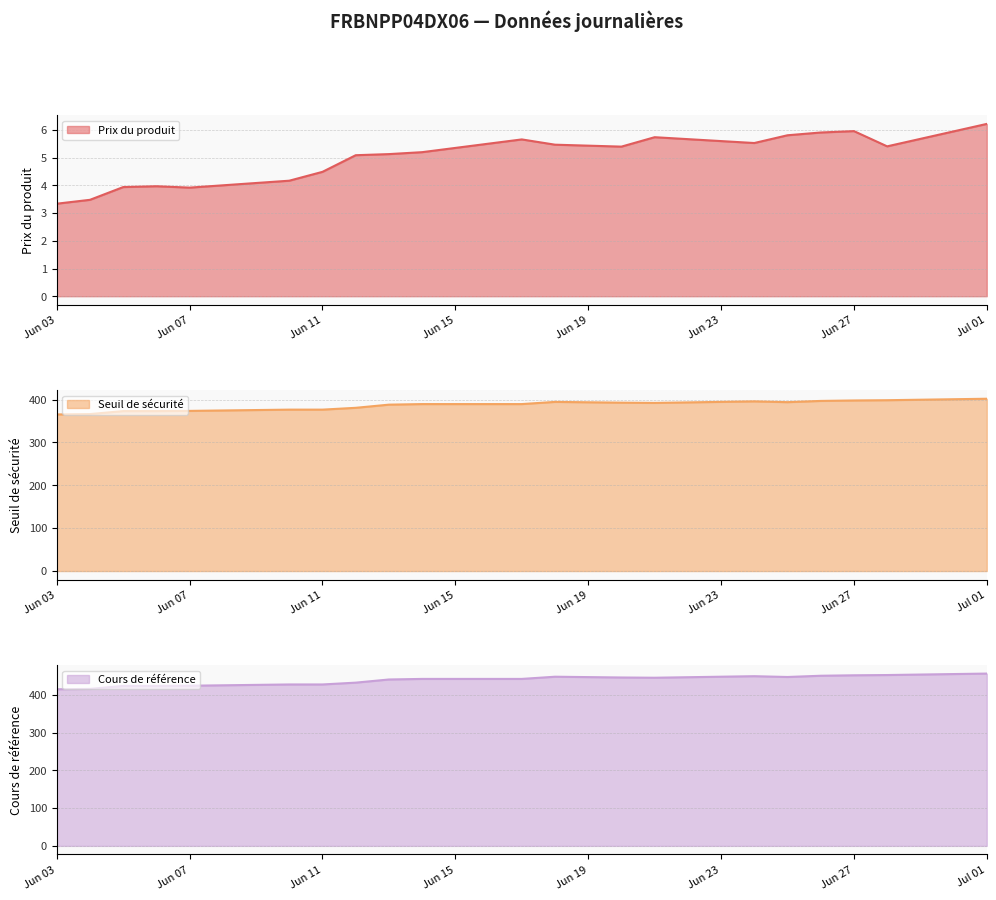

What is the spread (max minus min) of values at 2024-06-25?

441.9